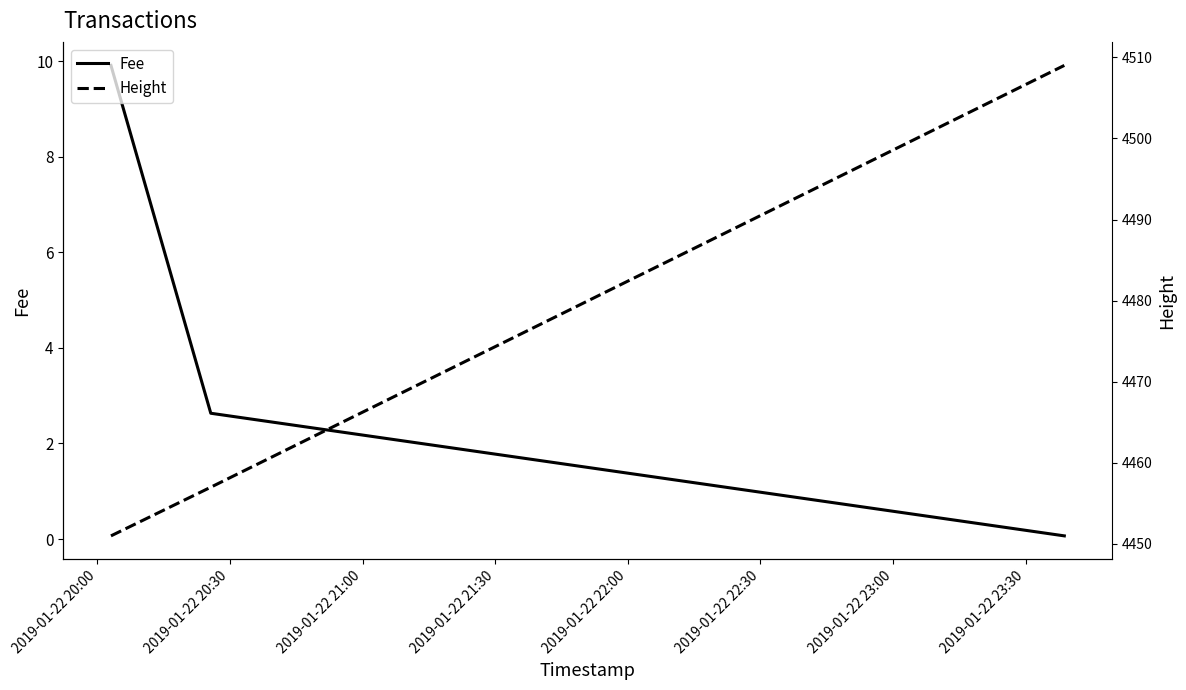

Where does the Fee series first go above 2?

2019-01-22 20:00